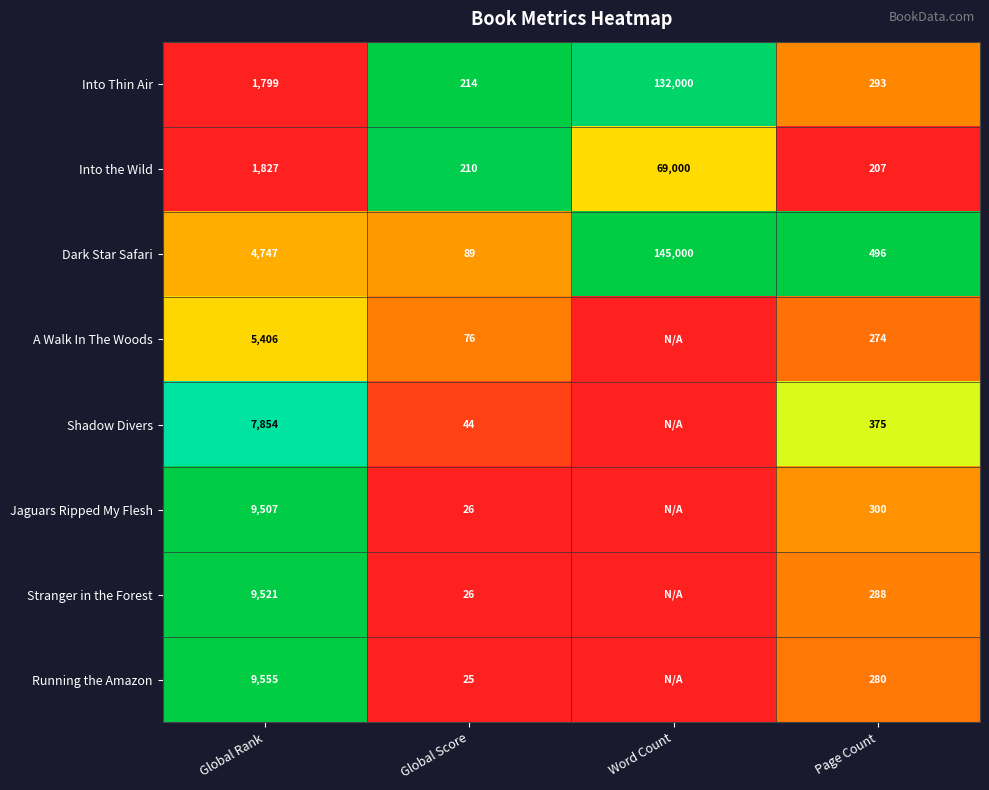

What is the difference between the Shadow Divers values at Page Count and Global Score?

331